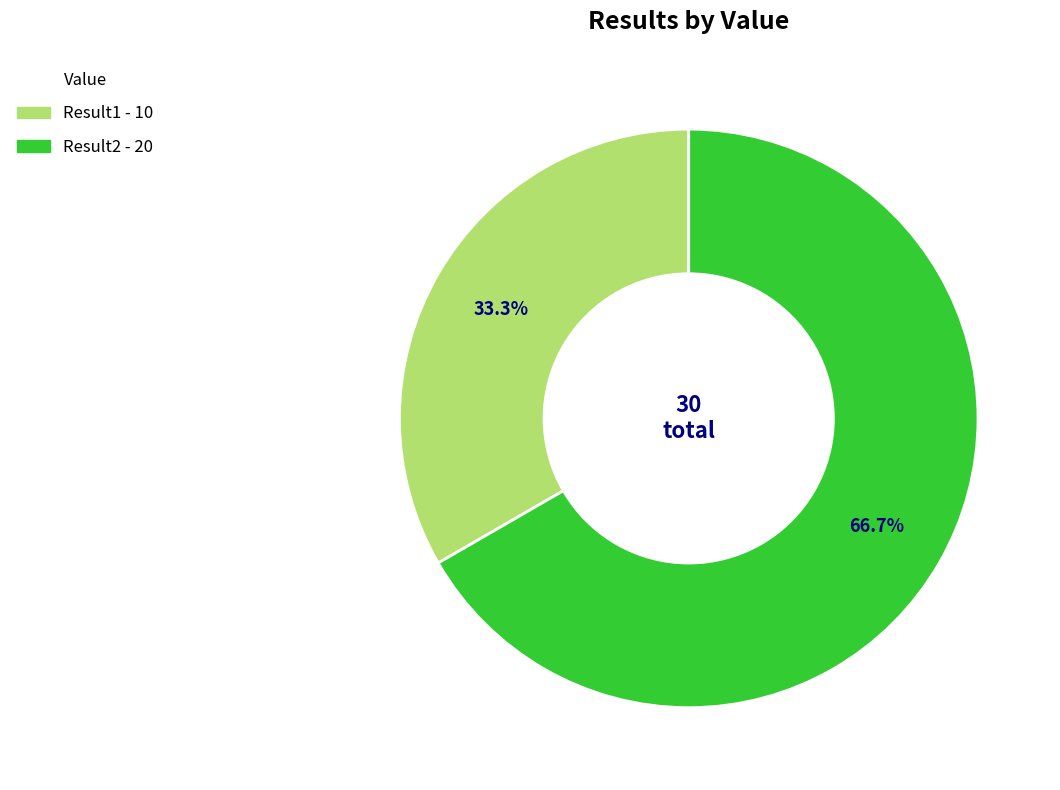

To the nearest percent, what is the difference between the largest and smallest slice percentages?

33%